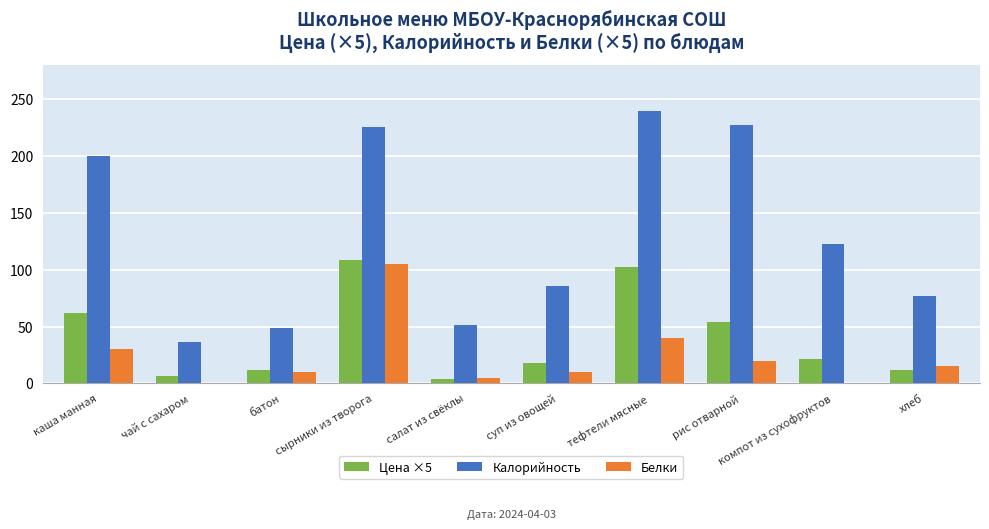

What is the sum of all Калорийность values?

1315.0